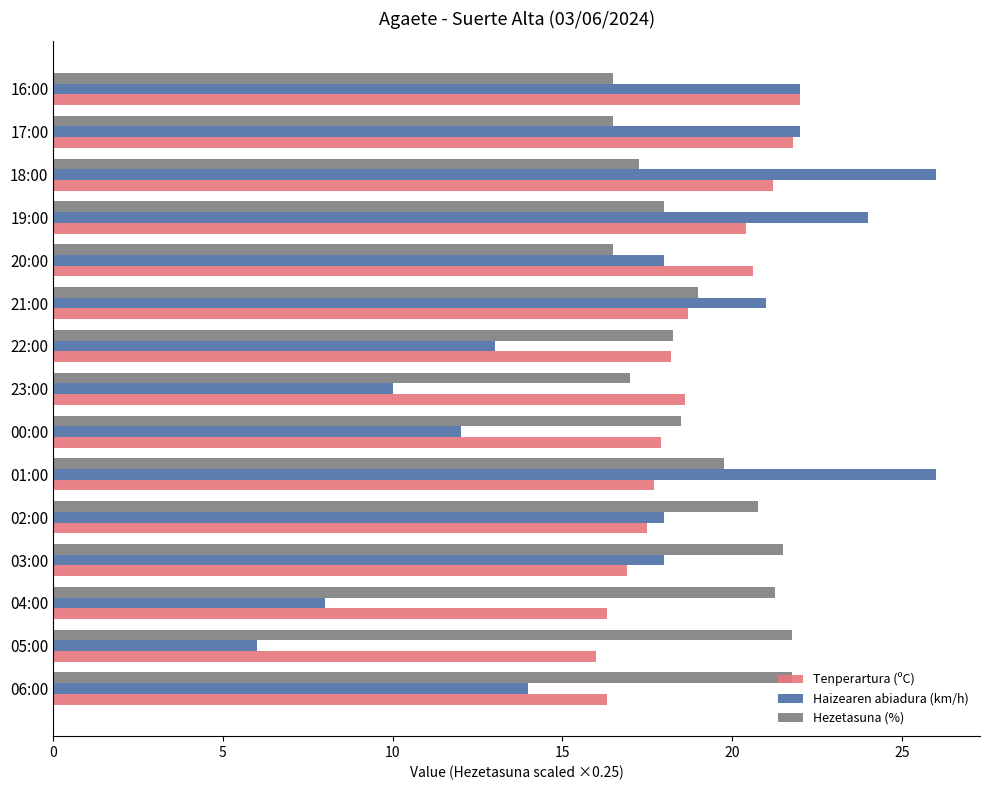

What is the difference between the maximum and minimum values in the Tenperartura (ºC) series?

6.0